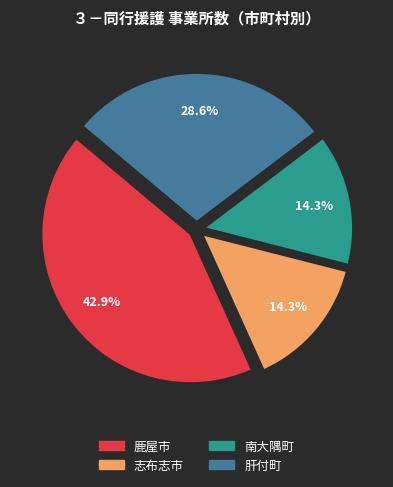

Combined, do 肝付町 and 志布志市 account for over 50%?

No